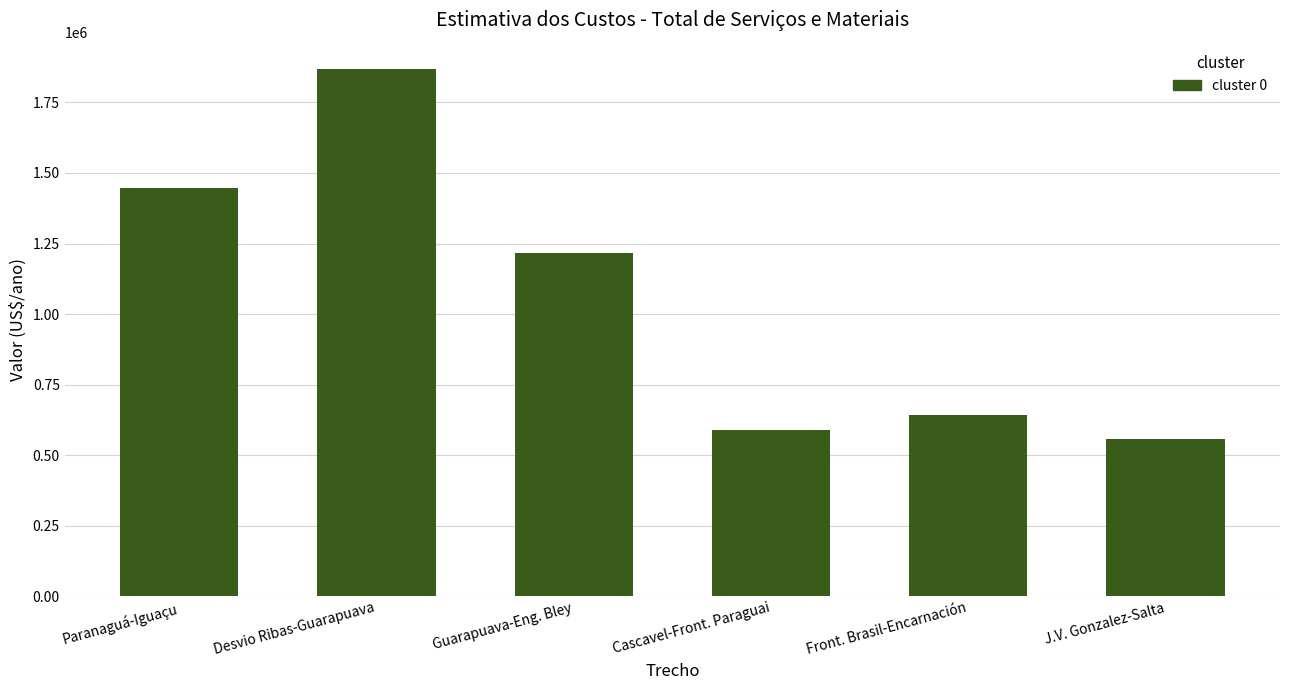

What value does the data have at J.V. Gonzalez-Salta?

556822.5